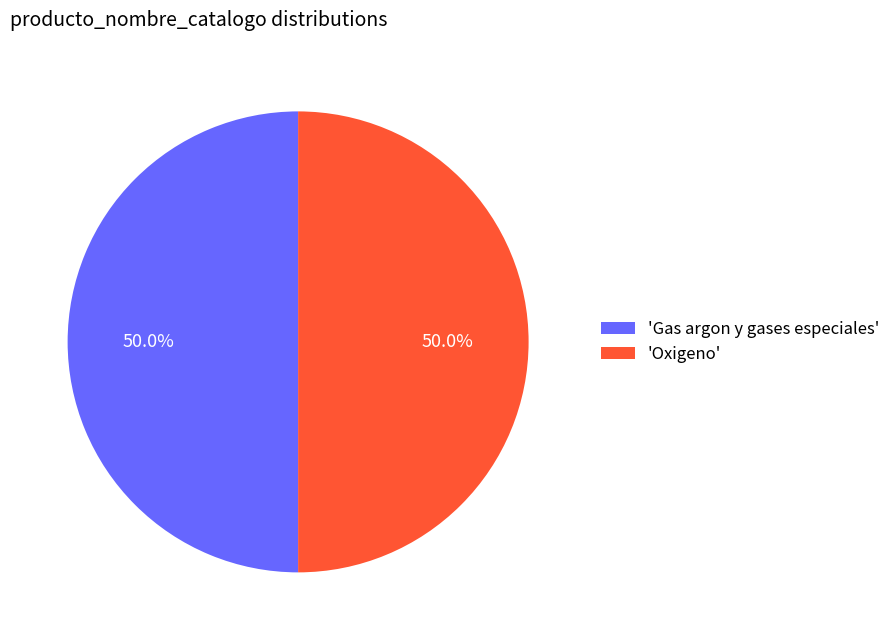

What is the ratio of the value at 'Oxigeno' to the value at 'Gas argon y gases especiales'?

1.0